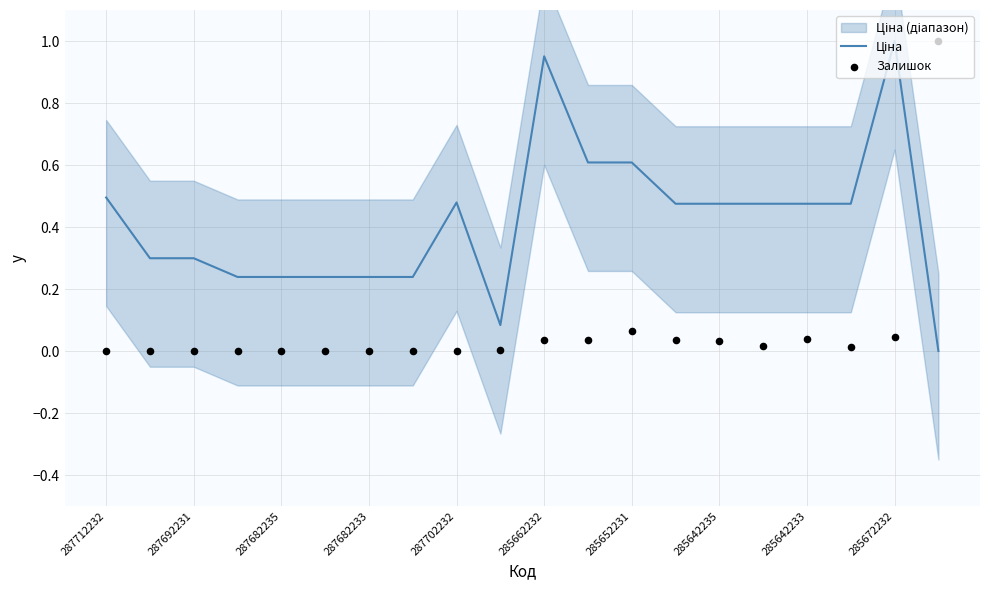

Which series has the widest spread of Y values?

Ціна